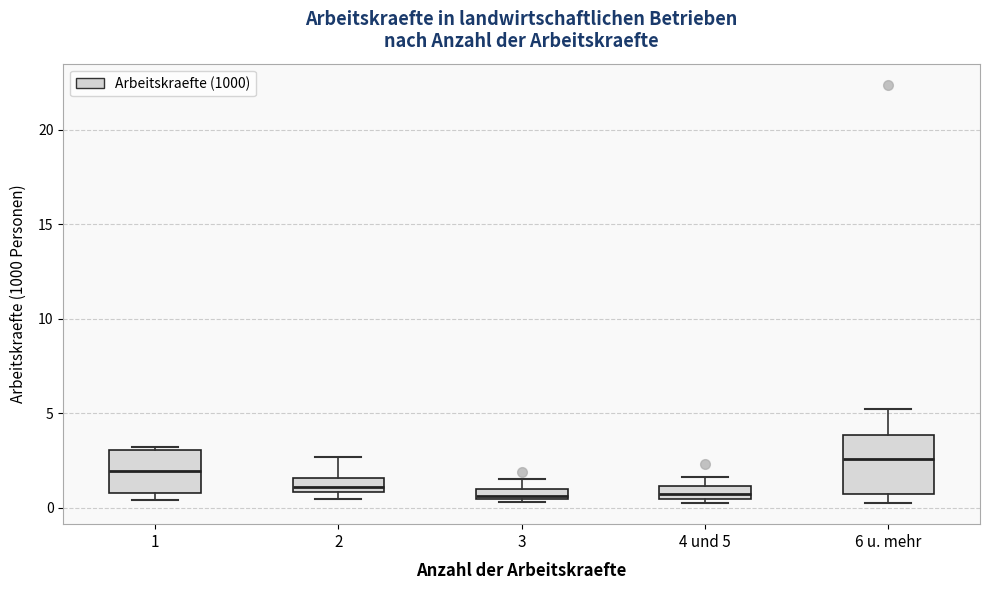

Where is the lower edge of the box for 2 on the y-axis? The values are not printed on the chart, so give them approximately, as read against the axis.

1.0